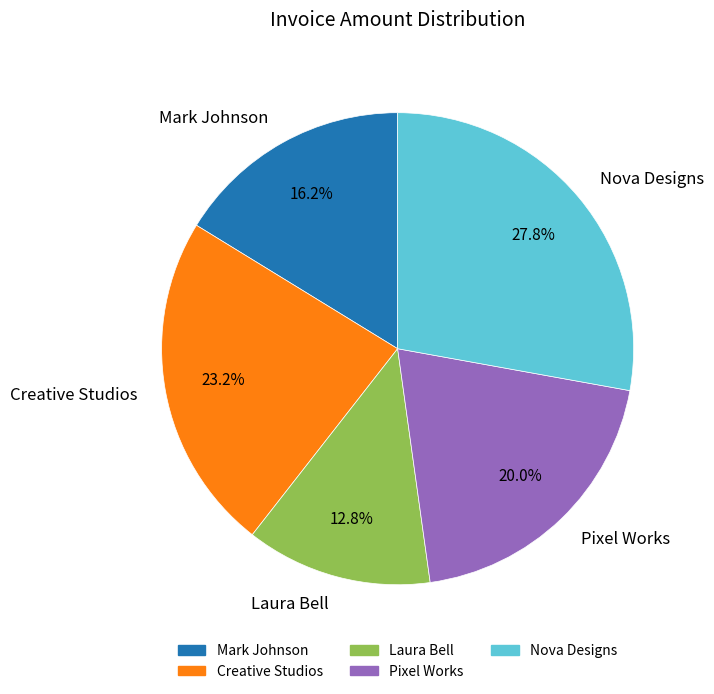

To the nearest percent, what is the average slice percentage?

20%